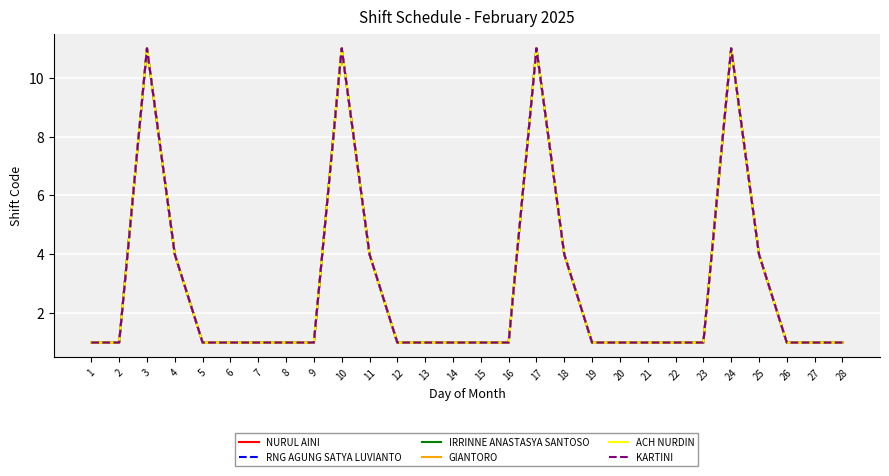

Is this an area chart (filled region under the line)?

No